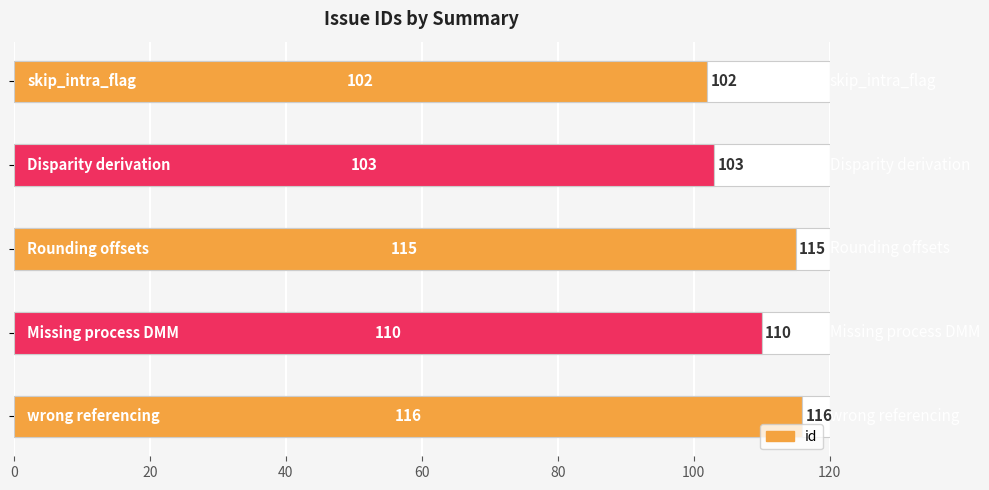

What is the maximum value shown in the chart?

116